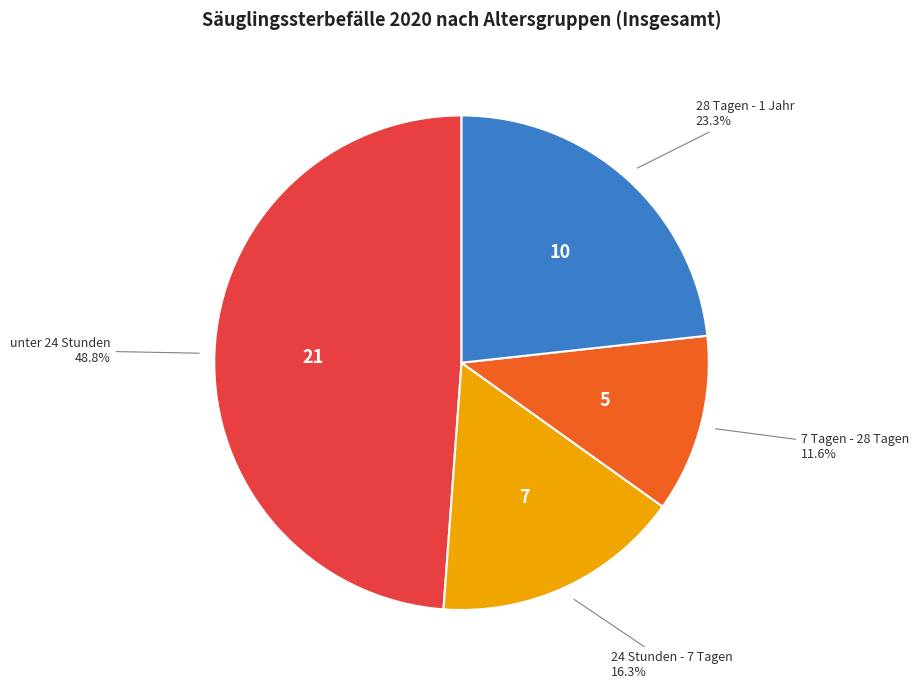

How many slices are in this pie chart?

4